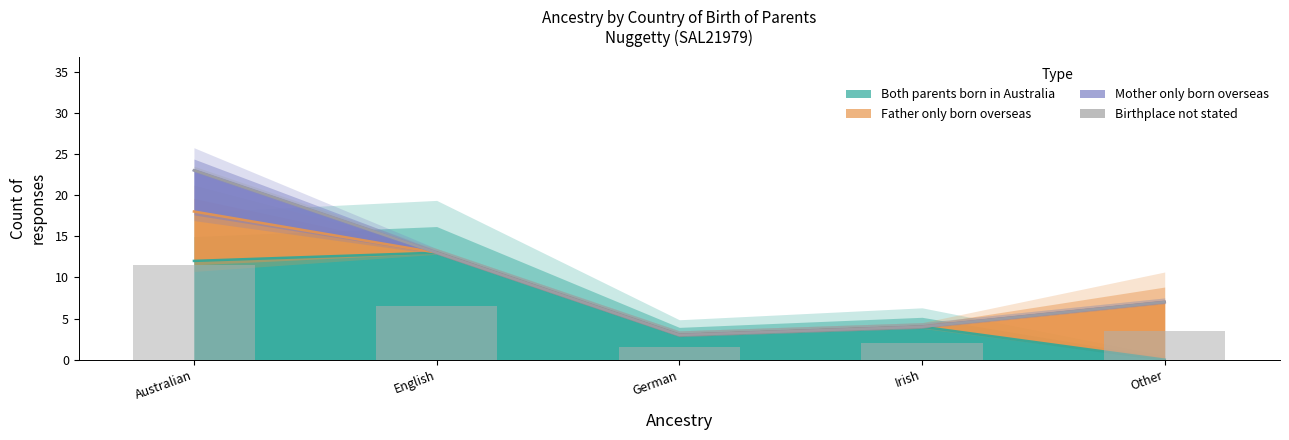

At which label is Both parents born in Australia closest to 6?

Irish